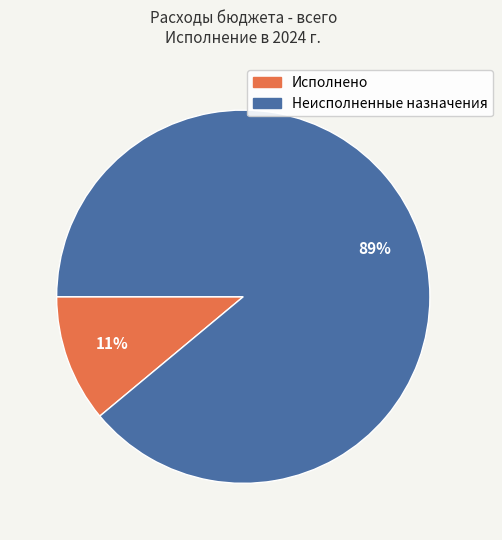

What is the largest slice in the pie chart?

Неисполненные назначения